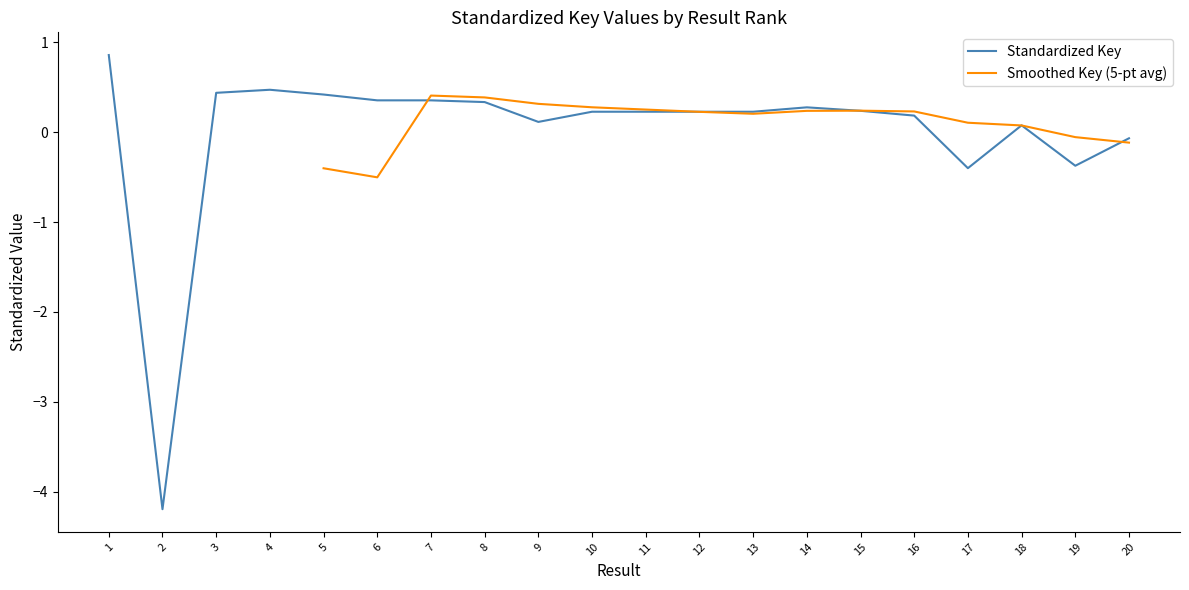

Rank the categories by value from lowest to highest.

2, 17, 19, 20, 18, 9, 16, 13, 12, 11, 10, 15, 14, 8, 7, 6, 5, 3, 4, 1